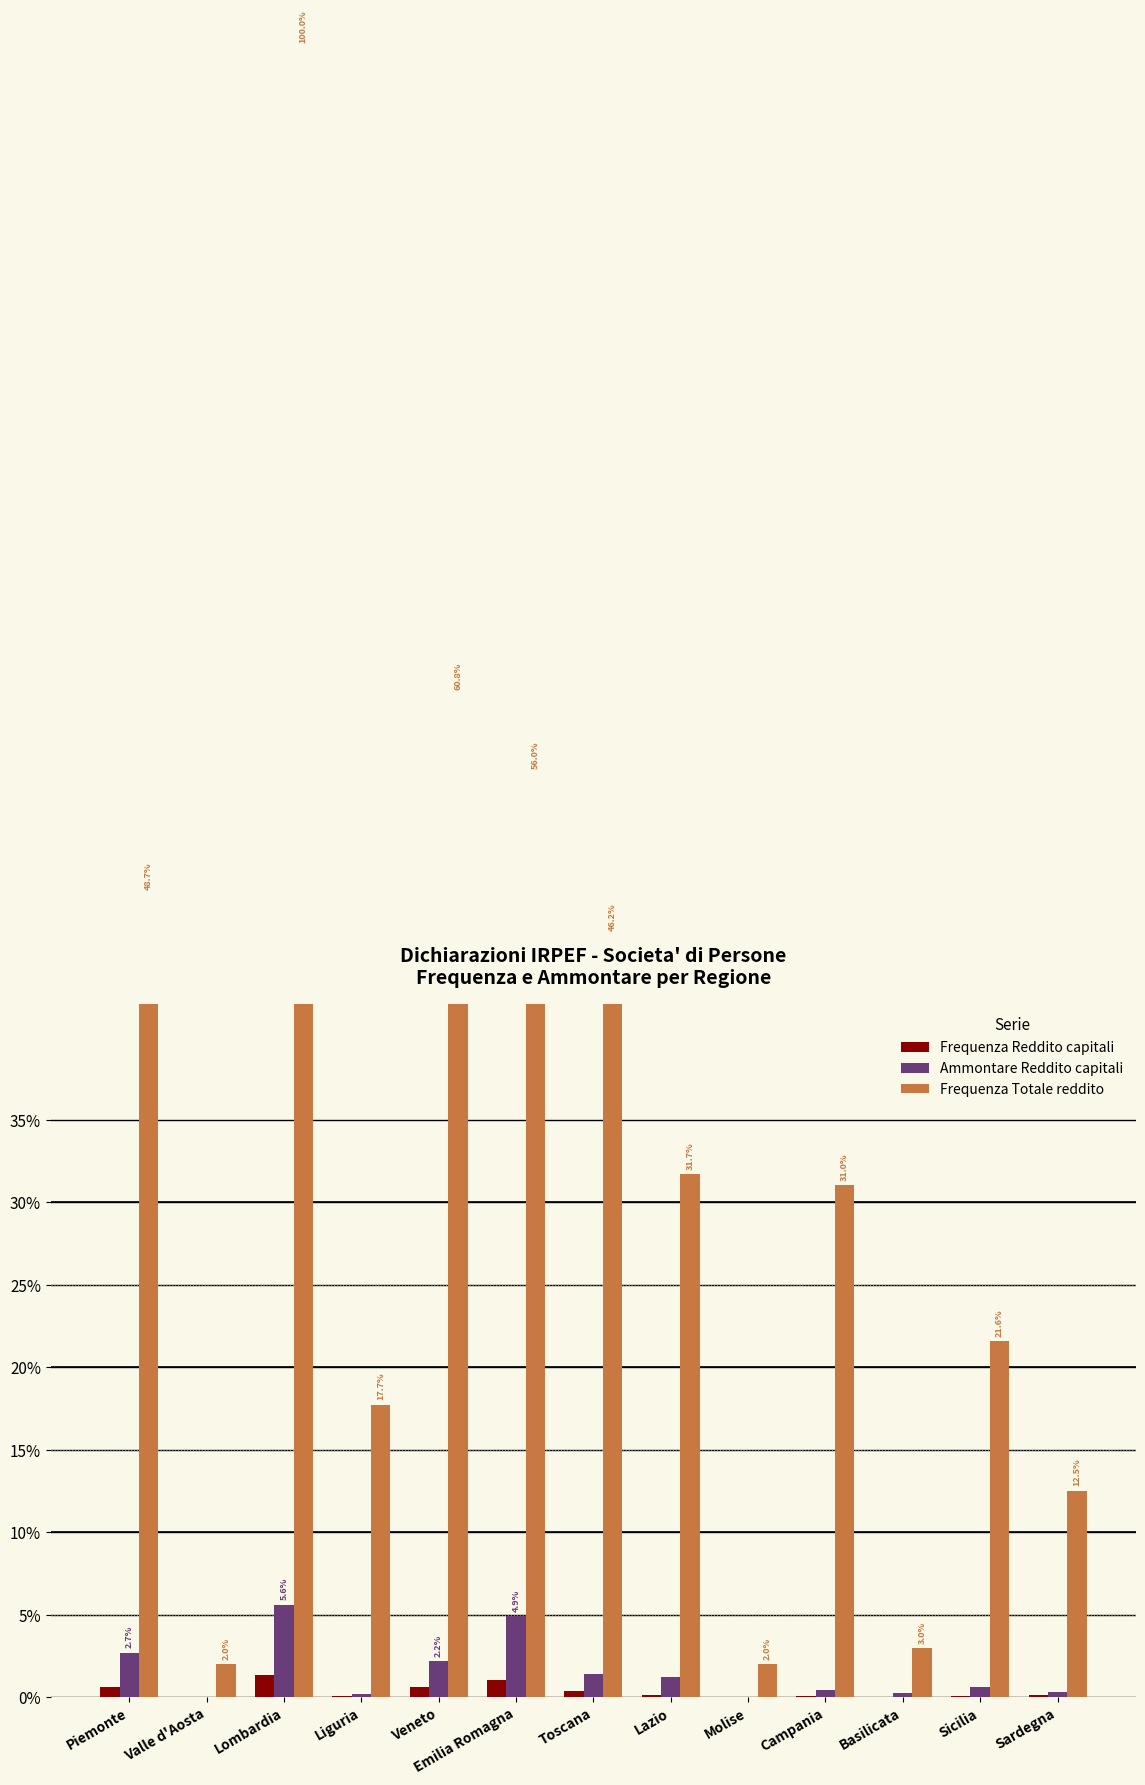

How many bars are there in total?

39